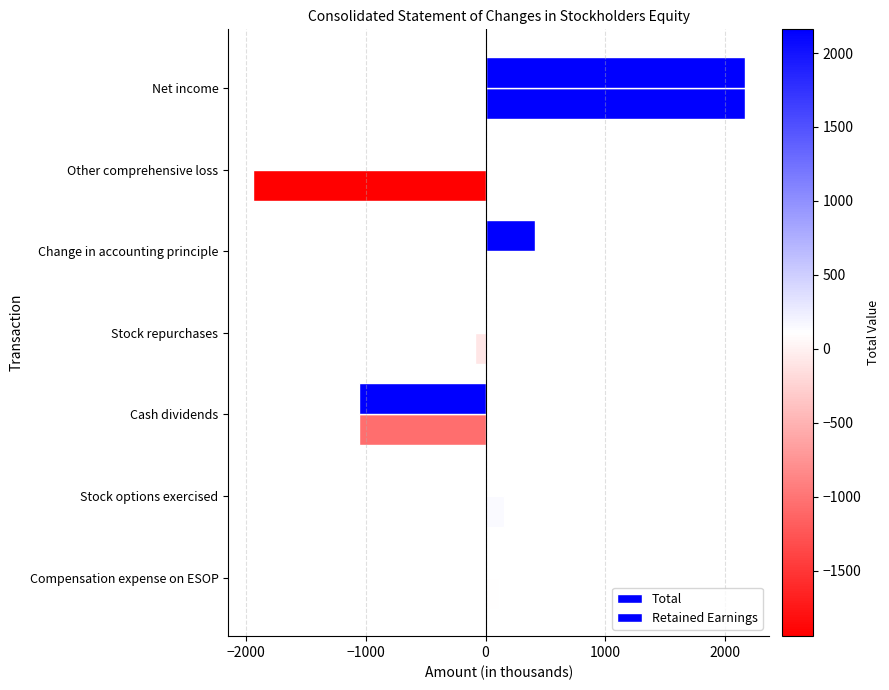

List the series in order of their overall mean, highest first.

Retained Earnings, Total